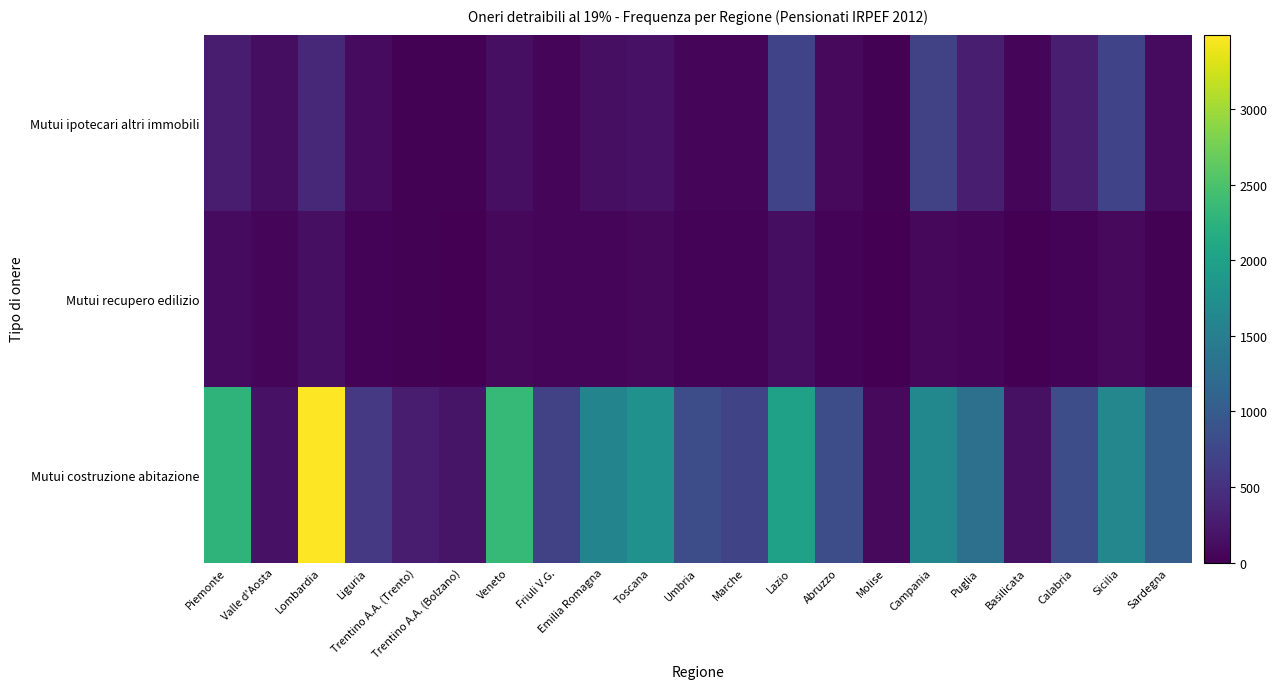

What is the spread (max minus min) of values at Emilia Romagna?

1514